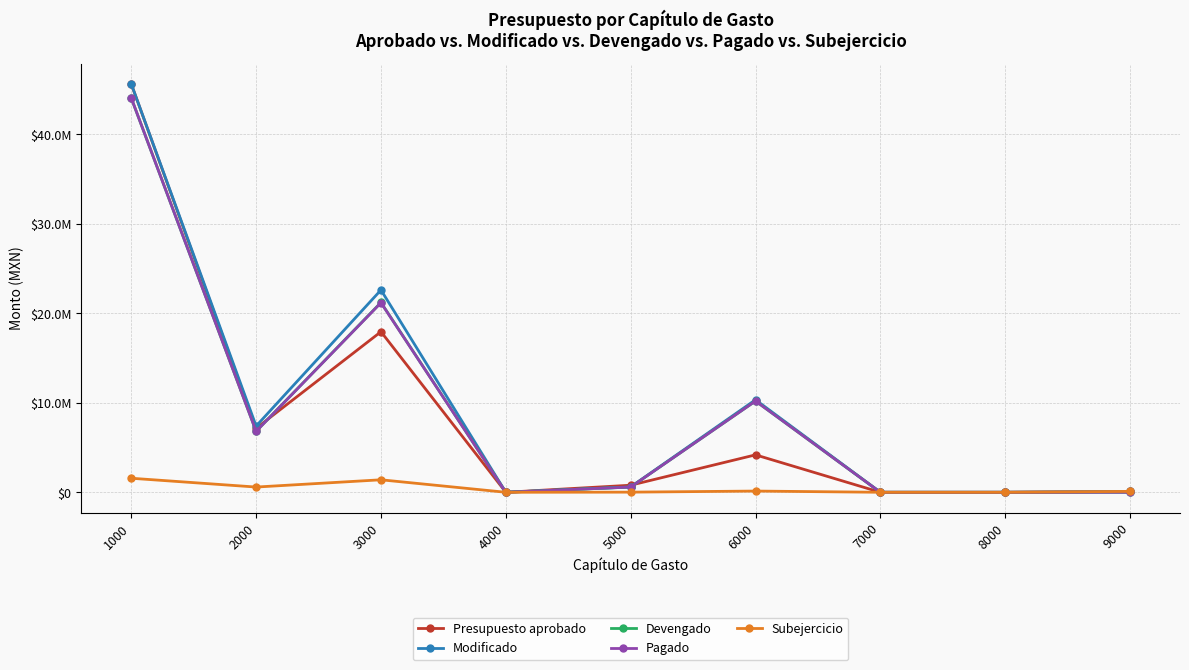

What are all the series names shown in the legend?

Presupuesto aprobado, Modificado, Devengado, Pagado, Subejercicio